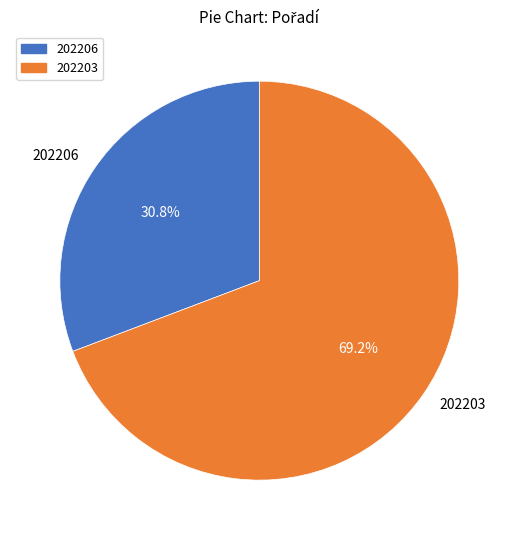

What percentage is the 202206 slice, to the nearest percent?

31%